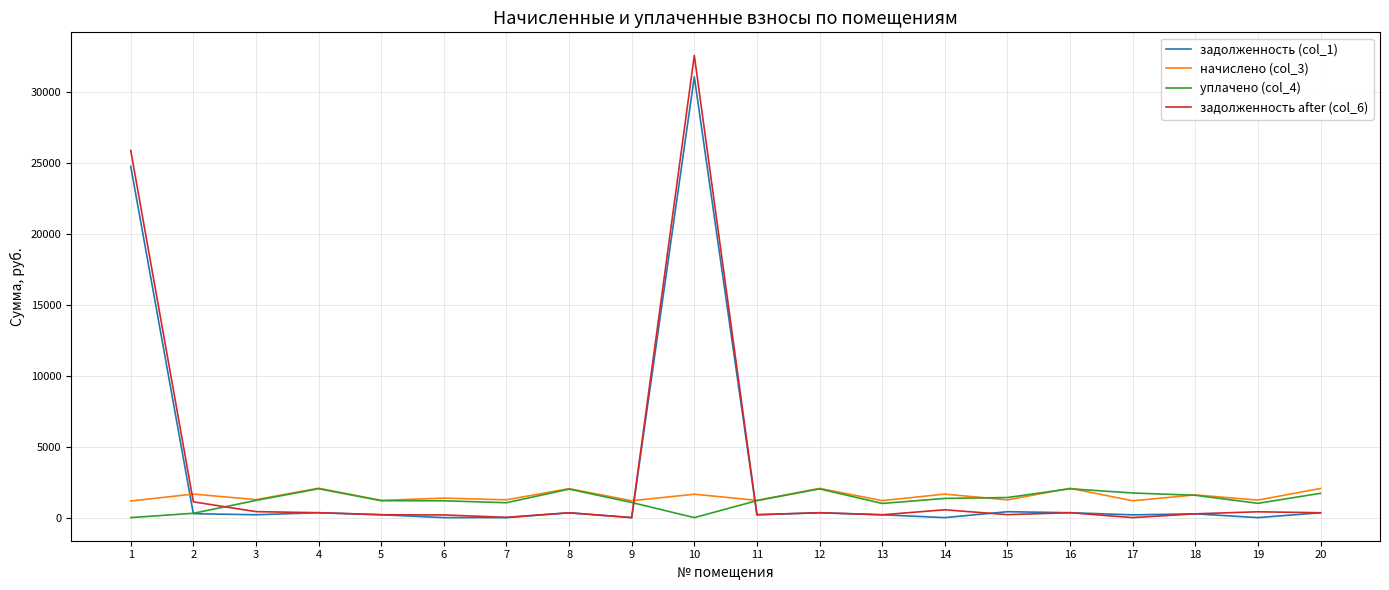

Read the задолженность after (col_6) value at 6.

188.1